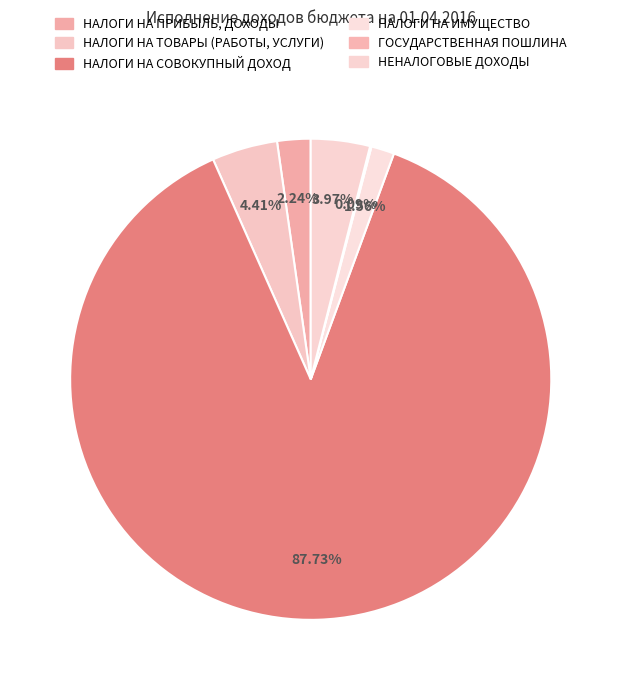

To the nearest percent, what is the average slice percentage?

17%